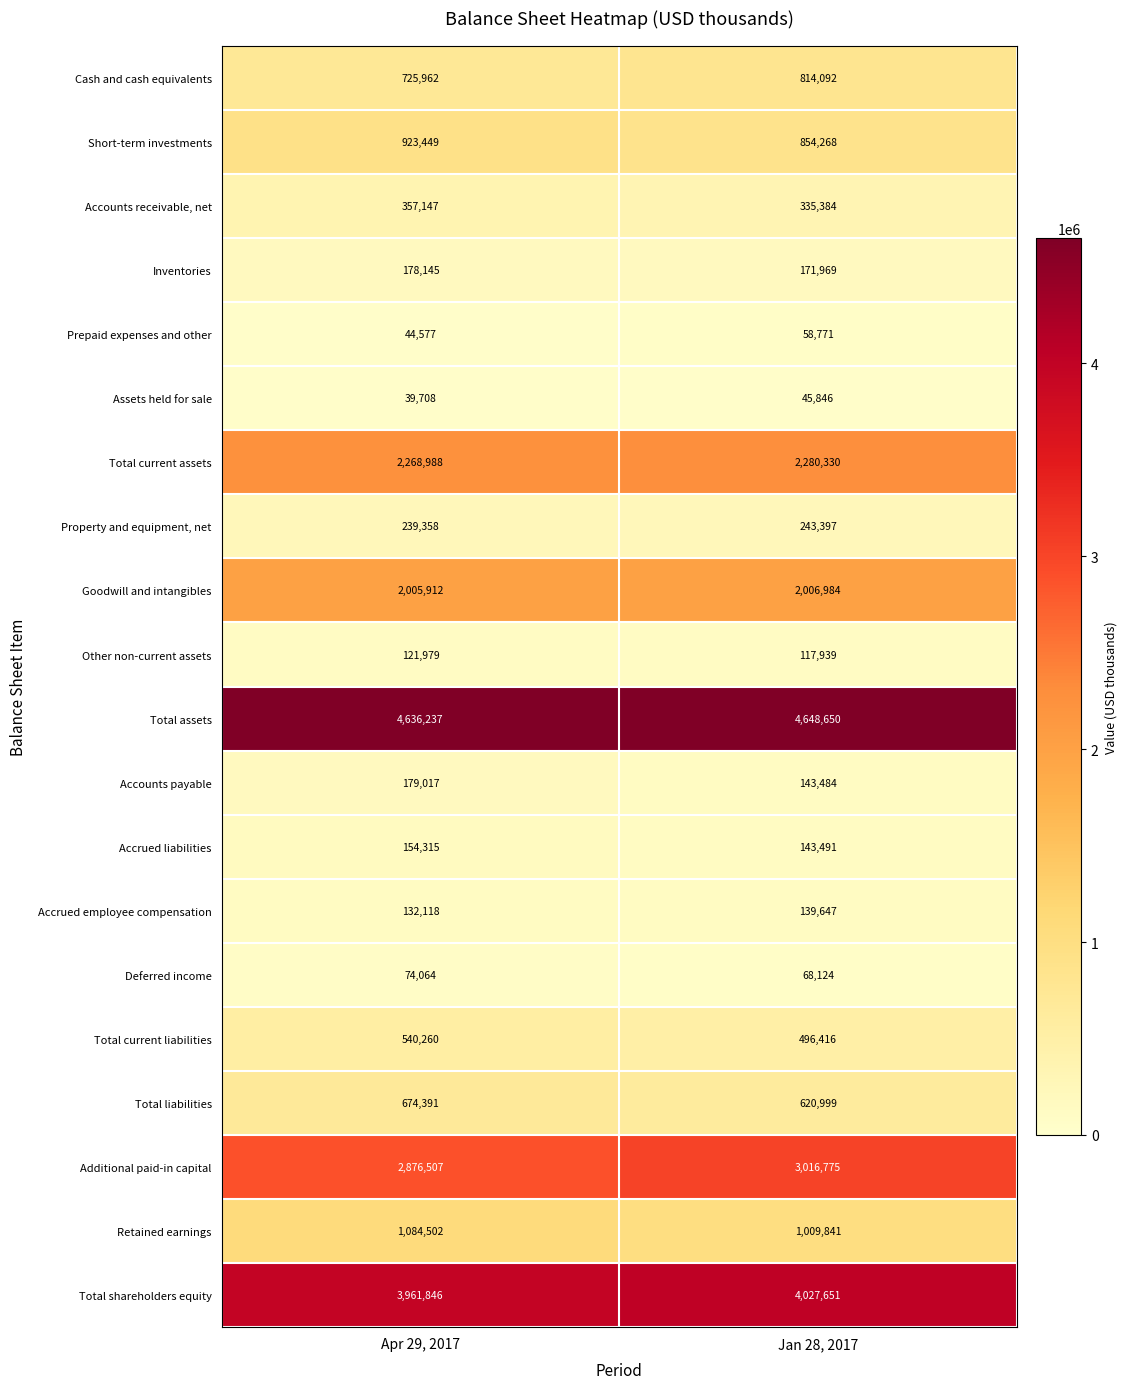

The Assets held for sale series shows 78920 at Jan 28, 2017. True or false?

False